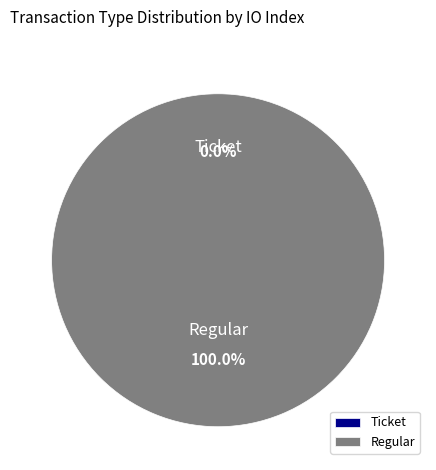

Rank the categories by value from highest to lowest.

Regular, Ticket